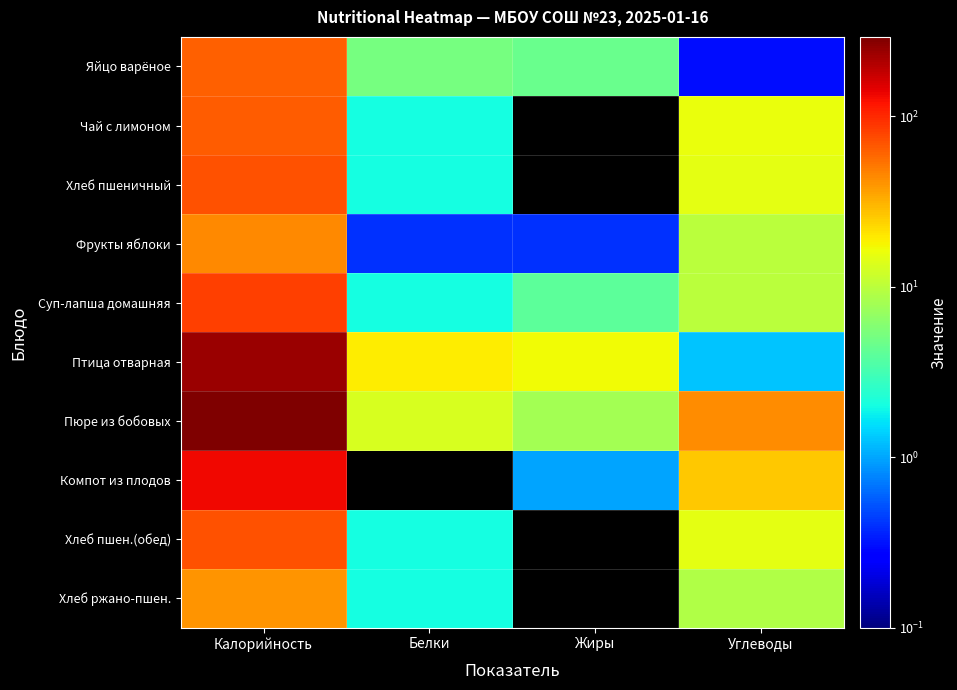

Reading left to right, extract all data points from this chart.

Яйцо варёное: Калорийность=63.0	Белки=5.1	Жиры=4.6	Углеводы=0.3
Чай с лимоном: Калорийность=65.0	Белки=2.0	Жиры=0.0	Углеводы=16.0
Хлеб пшеничный: Калорийность=71.0	Белки=2.0	Жиры=0.0	Углеводы=15.0
Фрукты яблоки: Калорийность=44.0	Белки=0.4	Жиры=0.4	Углеводы=9.8
Суп-лапша домашняя: Калорийность=82.0	Белки=2.0	Жиры=4.0	Углеводы=10.0
Птица отварная: Калорийность=236.0	Белки=19.3	Жиры=17.1	Углеводы=1.3
Пюре из бобовых: Калорийность=293.0	Белки=13.0	Жиры=8.0	Углеводы=43.0
Компот из плодов: Калорийность=134.0	Белки=0.0	Жиры=1.0	Углеводы=26.0
Хлеб пшен.(обед): Калорийность=71.0	Белки=2.0	Жиры=0.0	Углеводы=15.0
Хлеб ржано-пшен.: Калорийность=40.0	Белки=2.0	Жиры=0.0	Углеводы=9.0